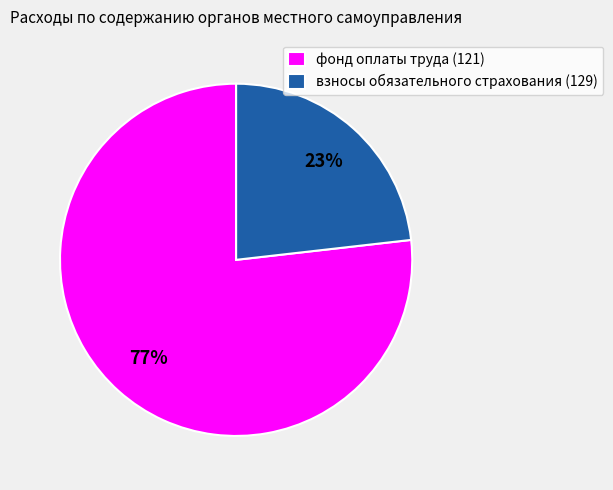

Is it true that взносы обязательного страхования (129) is 23% of the pie?

True